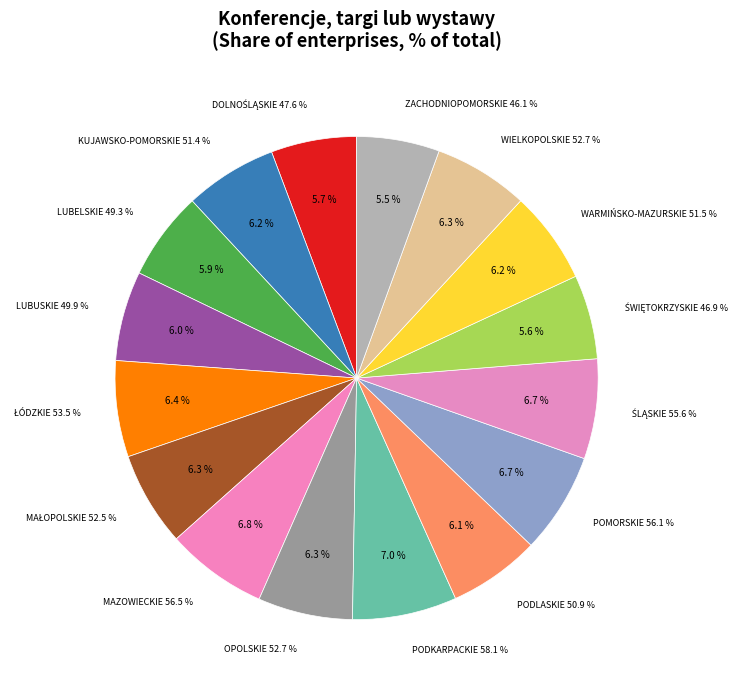

Approximately how many times larger is the value at ŚLĄSKIE compared to PODKARPACKIE?

1.0